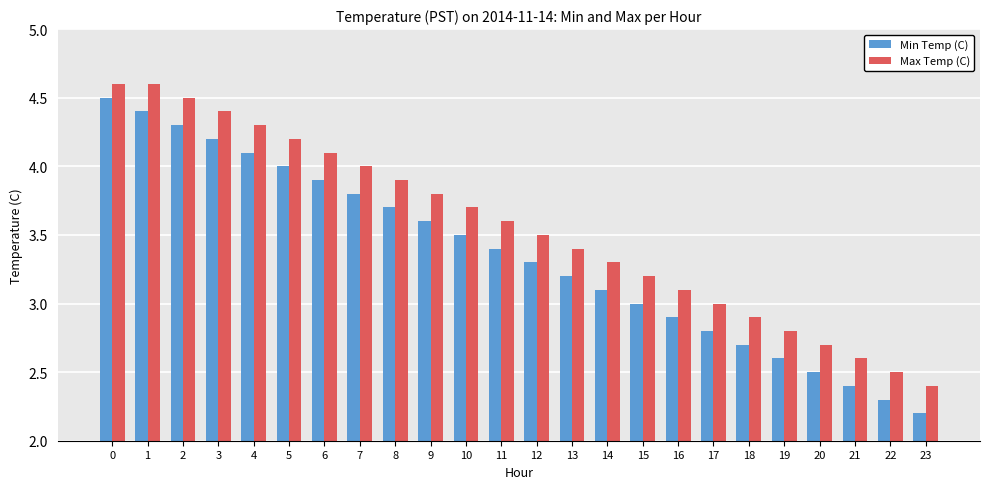

Reading right to left, what are all the values shown in this chart?

Min Temp (C): 2.2	2.3	2.4	2.5	2.6	2.7	2.8	2.9	3.0	3.1	3.2	3.3	3.4	3.5	3.6	3.7	3.8	3.9	4.0	4.1	4.2	4.3	4.4	4.5
Max Temp (C): 2.4	2.5	2.6	2.7	2.8	2.9	3.0	3.1	3.2	3.3	3.4	3.5	3.6	3.7	3.8	3.9	4.0	4.1	4.2	4.3	4.4	4.5	4.6	4.6